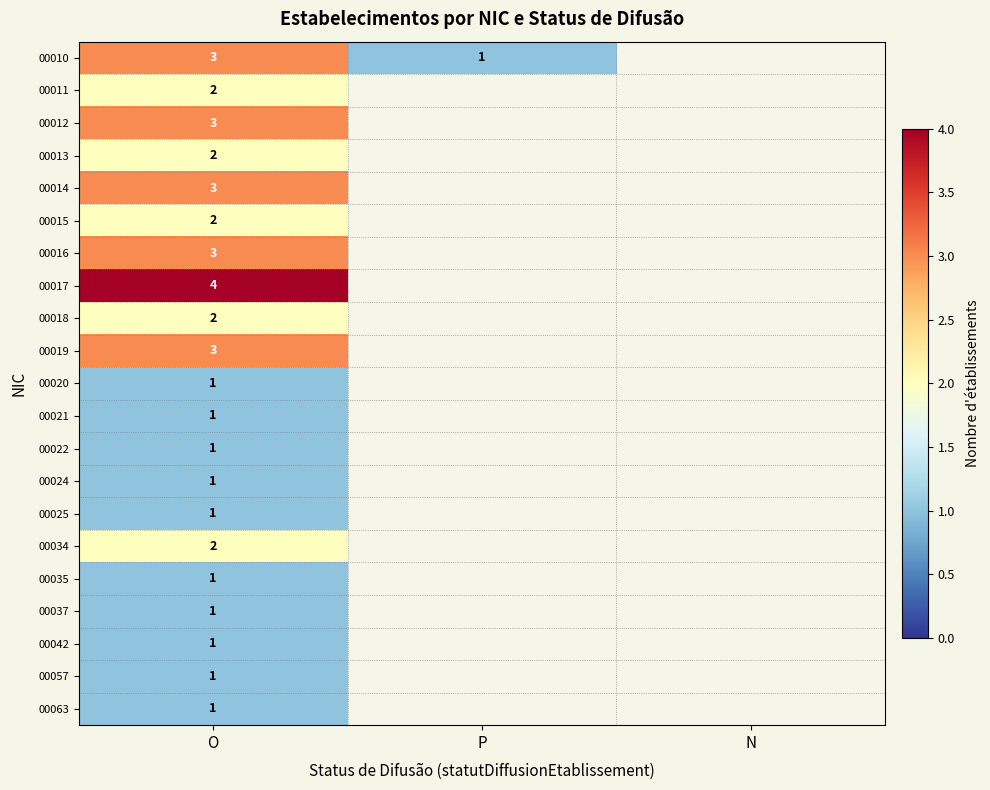

What is the total value across all series at O?

39